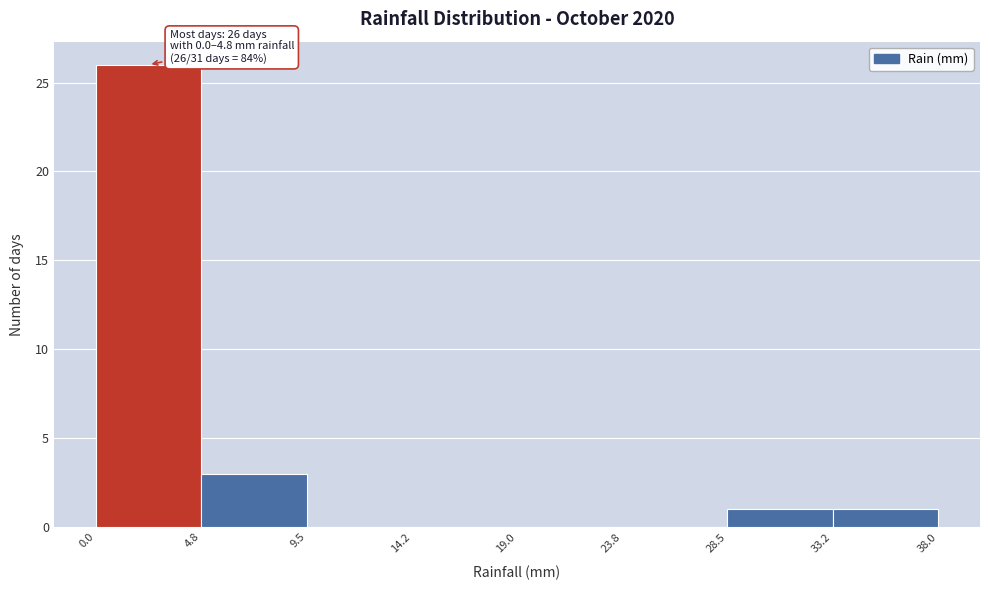

Over which range of the x-axis is the bar tallest?

0.0 to 4.8